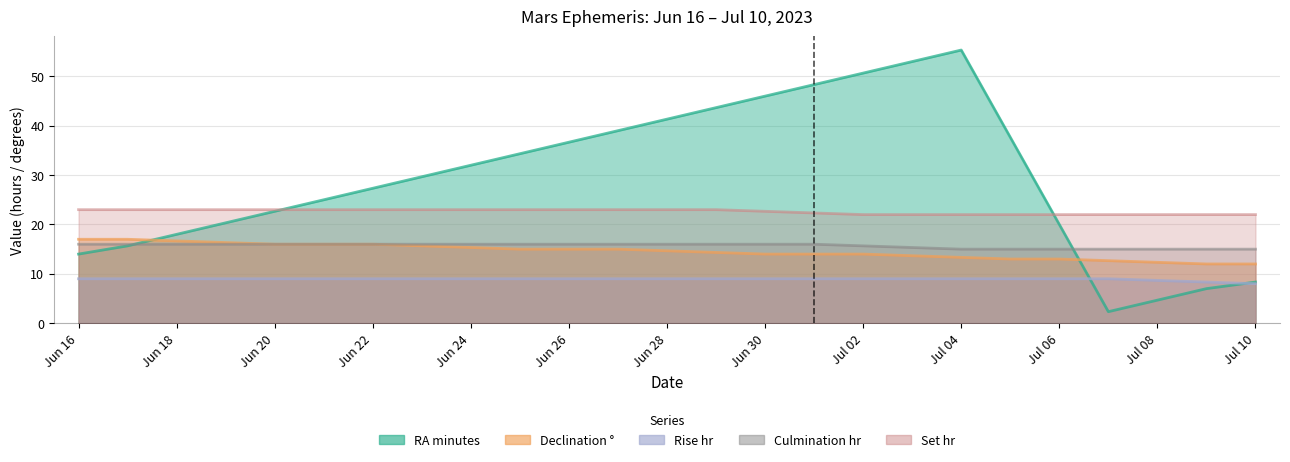

Rank the series at Jun 18 from lowest to highest value.

Rise_hr, Culm_hr, Dec_deg, RA_min, Set_hr